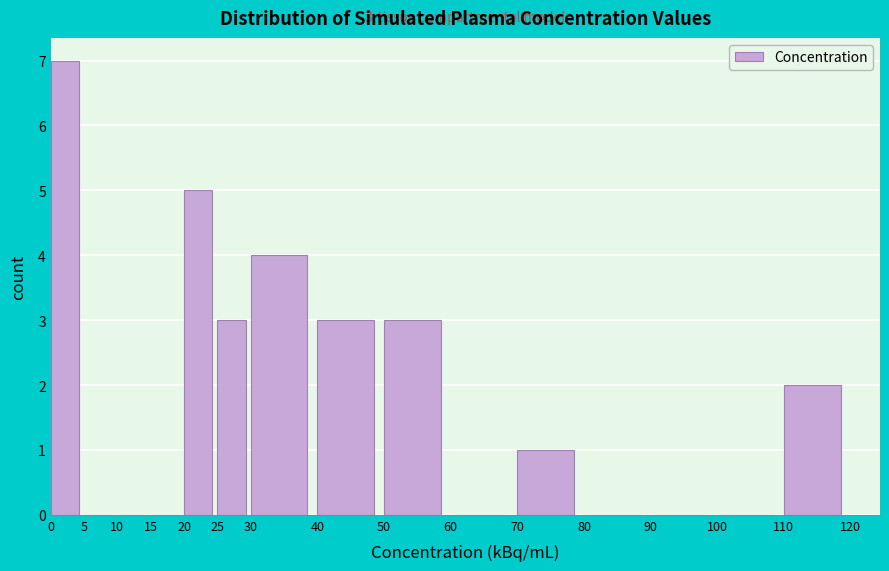

Over which range of the x-axis is the bar tallest?

0 to 5